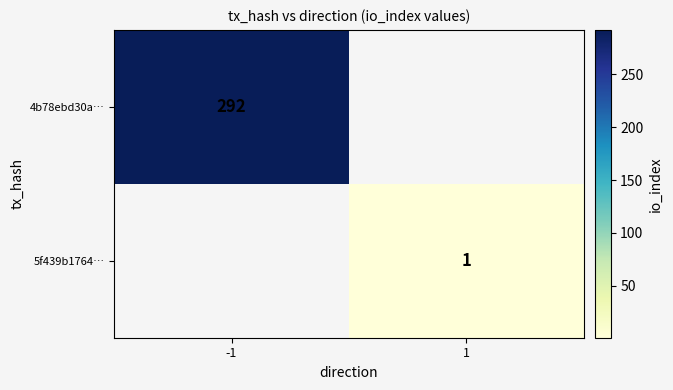

Is it true that 5f439b1764… equals 1 at 1?

True